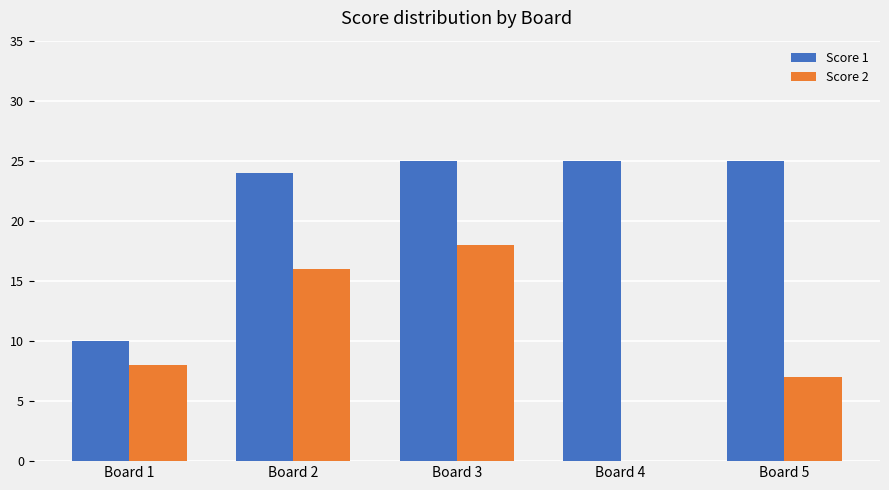

At which category is the sum across all series the highest?

Board 3